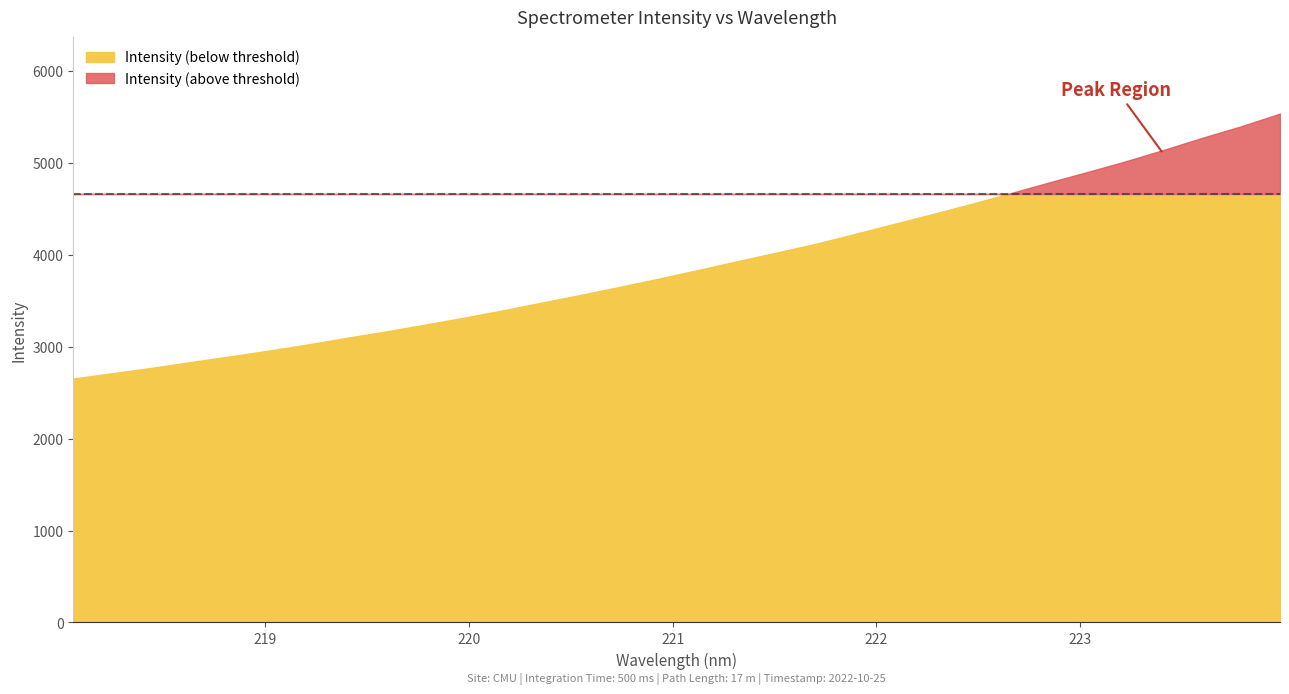

What is the ratio of the value at 218.6332 to the value at 219.589?

0.9